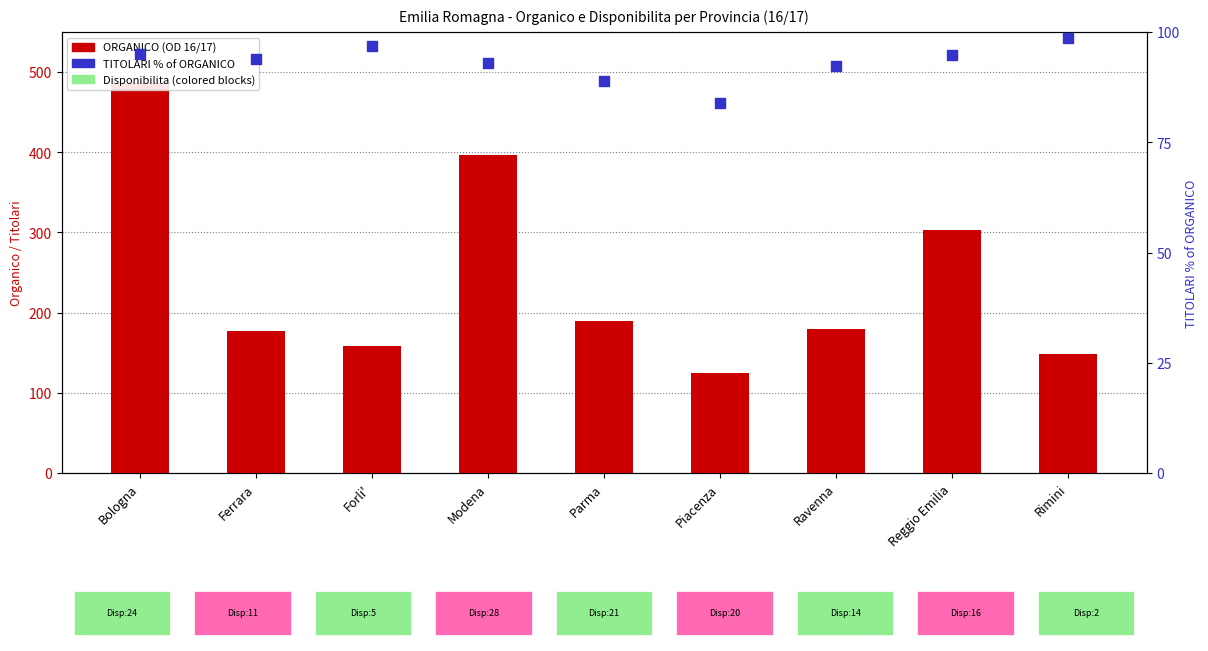

Which series has the widest spread of Y values?

ORGANICO (OD 16/17)